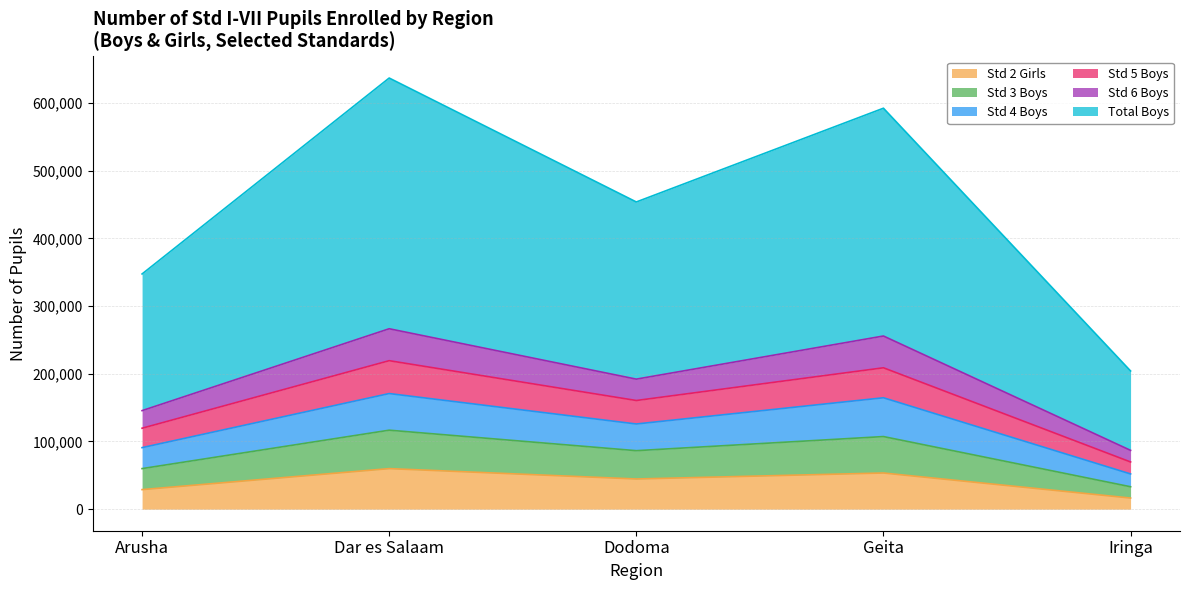

The value of Total Boys at Geita is 138909. True or false?

False